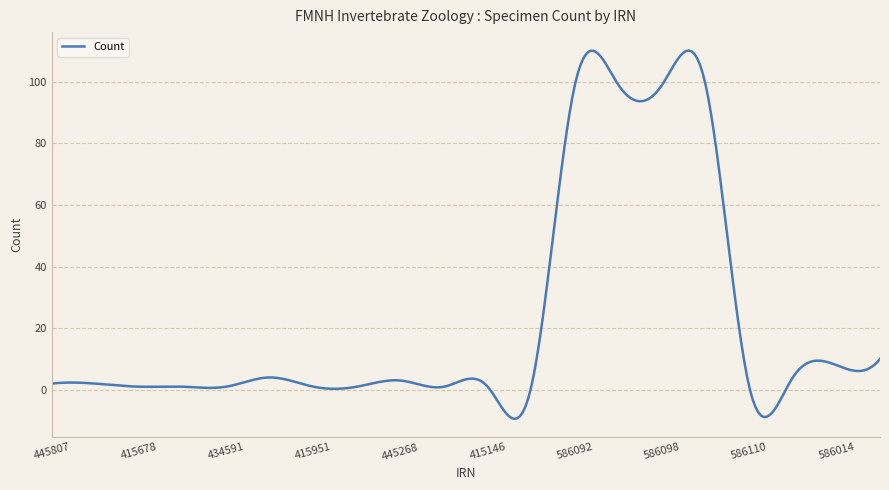

What is the greatest value displayed?

110.2